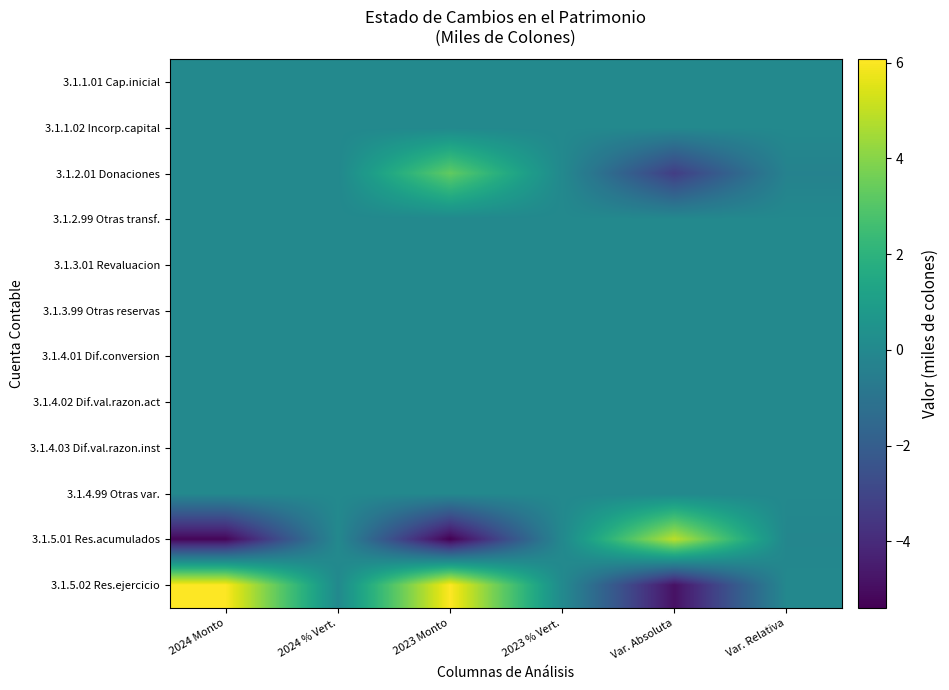

Reading left to right, what are all the values shown in this chart?

3.1.1.01 Cap.inicial: 2024 Monto=0.0	2024 % Vert.=0.0	2023 Monto=0.0	2023 % Vert.=0.0	Var. Absoluta=0.0	Var. Relativa=0.0
3.1.1.02 Incorp.capital: 2024 Monto=0.0	2024 % Vert.=0.0	2023 Monto=0.0	2023 % Vert.=0.0	Var. Absoluta=0.0	Var. Relativa=0.0
3.1.2.01 Donaciones: 2024 Monto=0.0	2024 % Vert.=0.0	2023 Monto=3.3	2023 % Vert.=0.0	Var. Absoluta=-3.3	Var. Relativa=-0.3
3.1.2.99 Otras transf.: 2024 Monto=0.0	2024 % Vert.=0.0	2023 Monto=0.0	2023 % Vert.=0.0	Var. Absoluta=0.0	Var. Relativa=0.0
3.1.3.01 Revaluacion: 2024 Monto=0.0	2024 % Vert.=0.0	2023 Monto=0.0	2023 % Vert.=0.0	Var. Absoluta=0.0	Var. Relativa=0.0
3.1.3.99 Otras reservas: 2024 Monto=0.0	2024 % Vert.=0.0	2023 Monto=0.0	2023 % Vert.=0.0	Var. Absoluta=0.0	Var. Relativa=0.0
3.1.4.01 Dif.conversion: 2024 Monto=0.0	2024 % Vert.=0.0	2023 Monto=0.0	2023 % Vert.=0.0	Var. Absoluta=0.0	Var. Relativa=0.0
3.1.4.02 Dif.val.razon.act: 2024 Monto=0.0	2024 % Vert.=0.0	2023 Monto=0.0	2023 % Vert.=0.0	Var. Absoluta=0.0	Var. Relativa=0.0
3.1.4.03 Dif.val.razon.inst: 2024 Monto=0.0	2024 % Vert.=0.0	2023 Monto=0.0	2023 % Vert.=0.0	Var. Absoluta=0.0	Var. Relativa=0.0
3.1.4.99 Otras var.: 2024 Monto=0.0	2024 % Vert.=0.0	2023 Monto=0.0	2023 % Vert.=0.0	Var. Absoluta=0.0	Var. Relativa=0.0
3.1.5.01 Res.acumulados: 2024 Monto=-5.2	2024 % Vert.=-0.0	2023 Monto=-5.4	2023 % Vert.=-0.0	Var. Absoluta=4.9	Var. Relativa=-0.1
3.1.5.02 Res.ejercicio: 2024 Monto=6.0	2024 % Vert.=0.0	2023 Monto=6.1	2023 % Vert.=0.0	Var. Absoluta=-4.9	Var. Relativa=-0.0